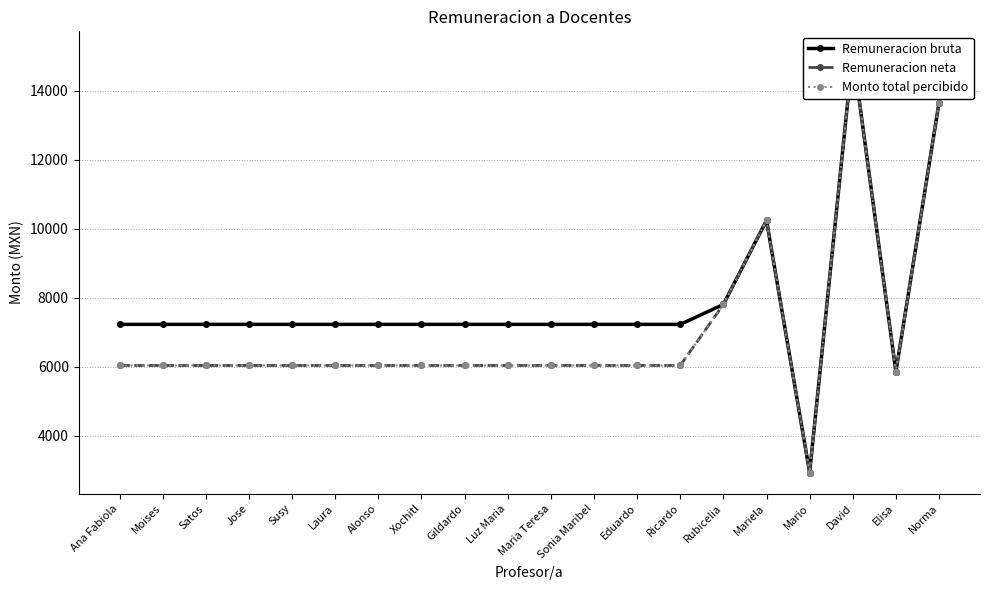

Which series has the largest total across all categories?

Remuneracion bruta